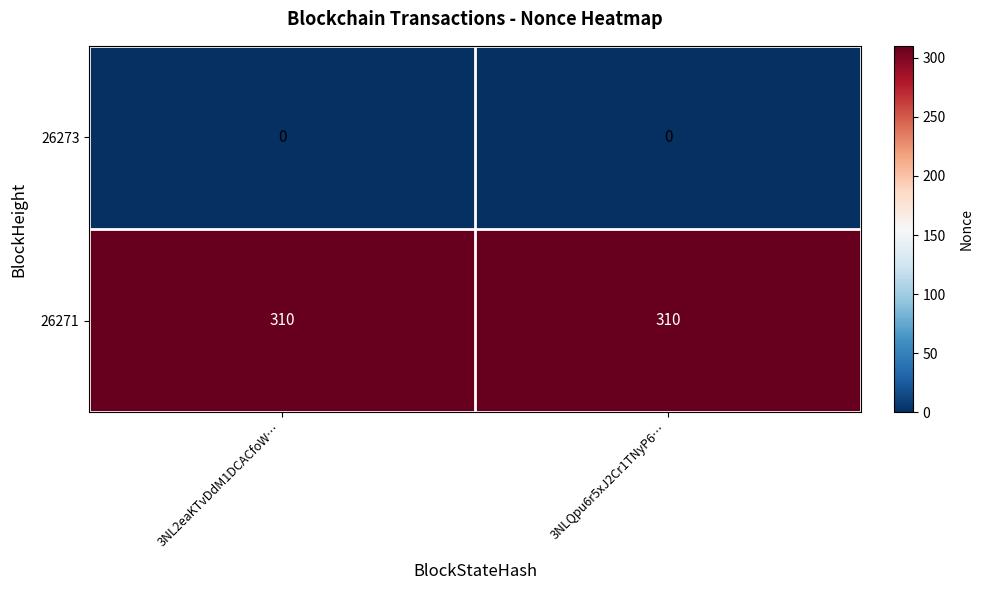

What is the minimum value for 26271?

310